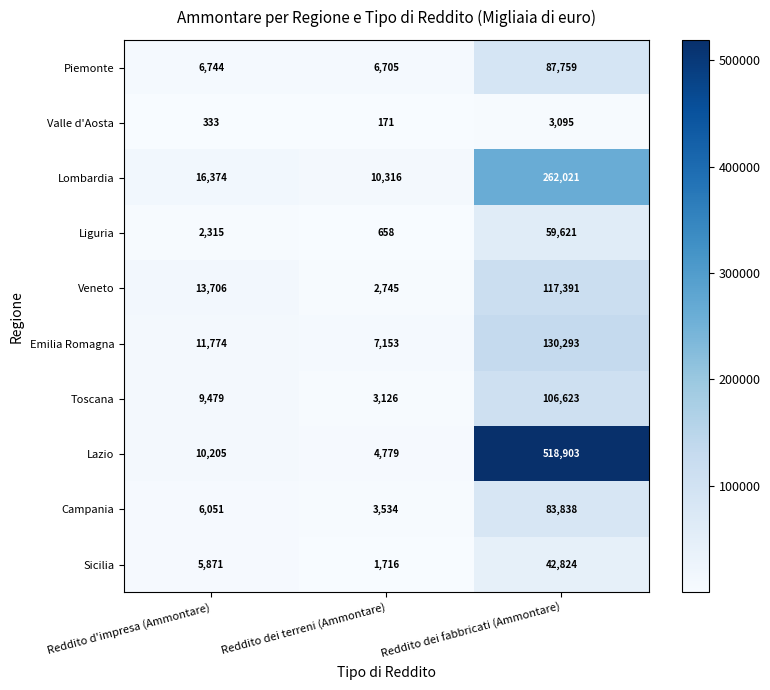

Rank the series by their maximum value, from lowest to highest.

Valle d'Aosta, Sicilia, Liguria, Campania, Piemonte, Toscana, Veneto, Emilia Romagna, Lombardia, Lazio